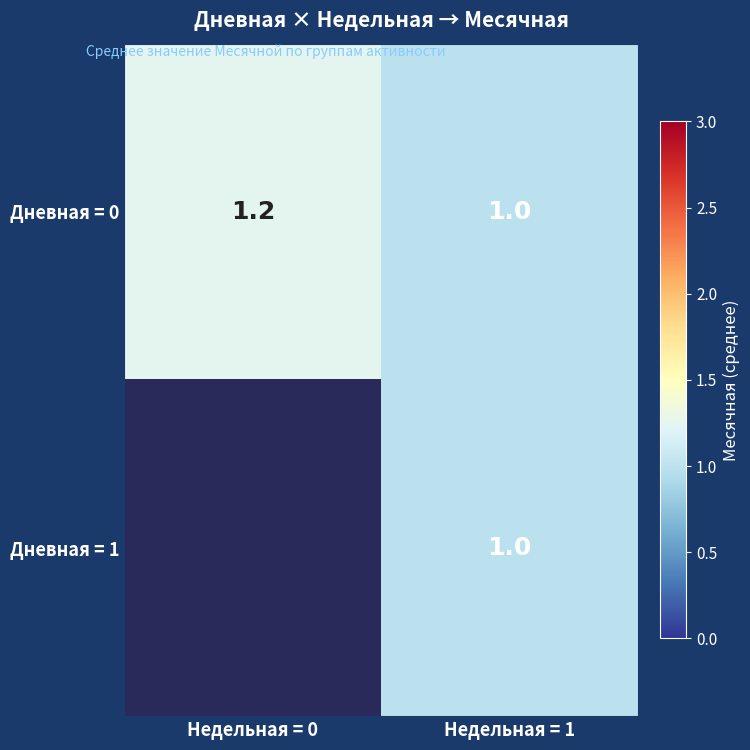

Rank the categories by Дневная = 1 value from lowest to highest.

Недельная = 0, Недельная = 1